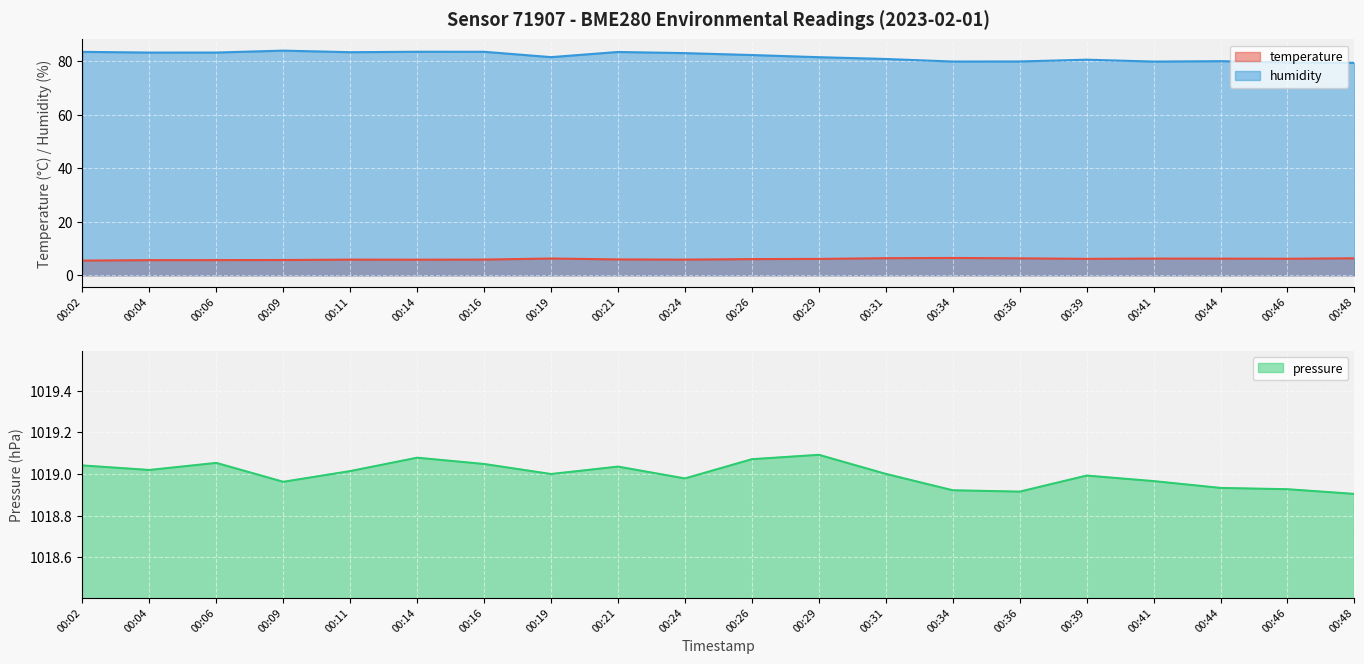

What is the average value of the pressure_norm series?

1019.0